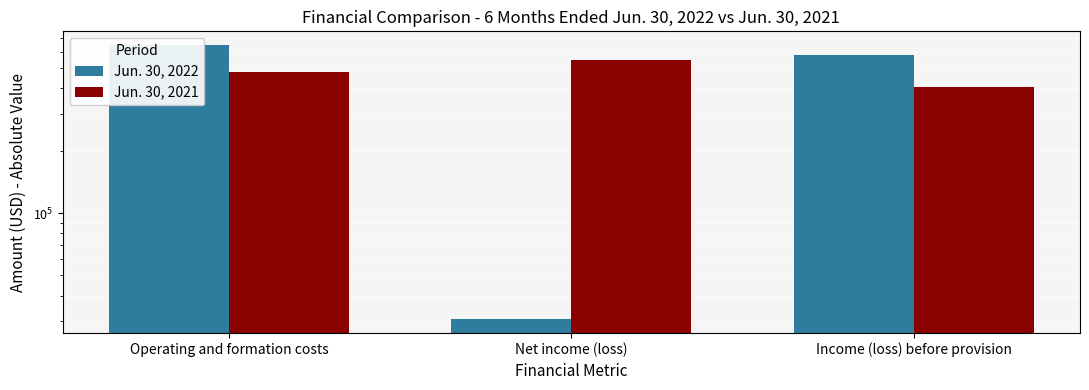

Which series has the largest total across all categories?

Jun. 30, 2021